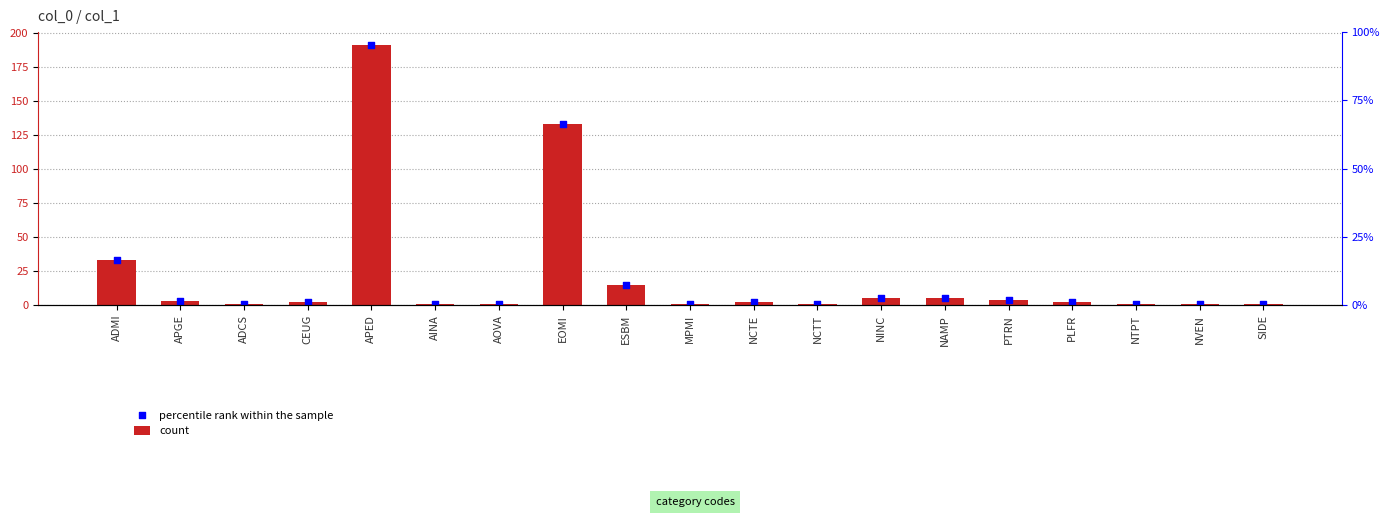

Which series reaches the maximum Y coordinate?

count